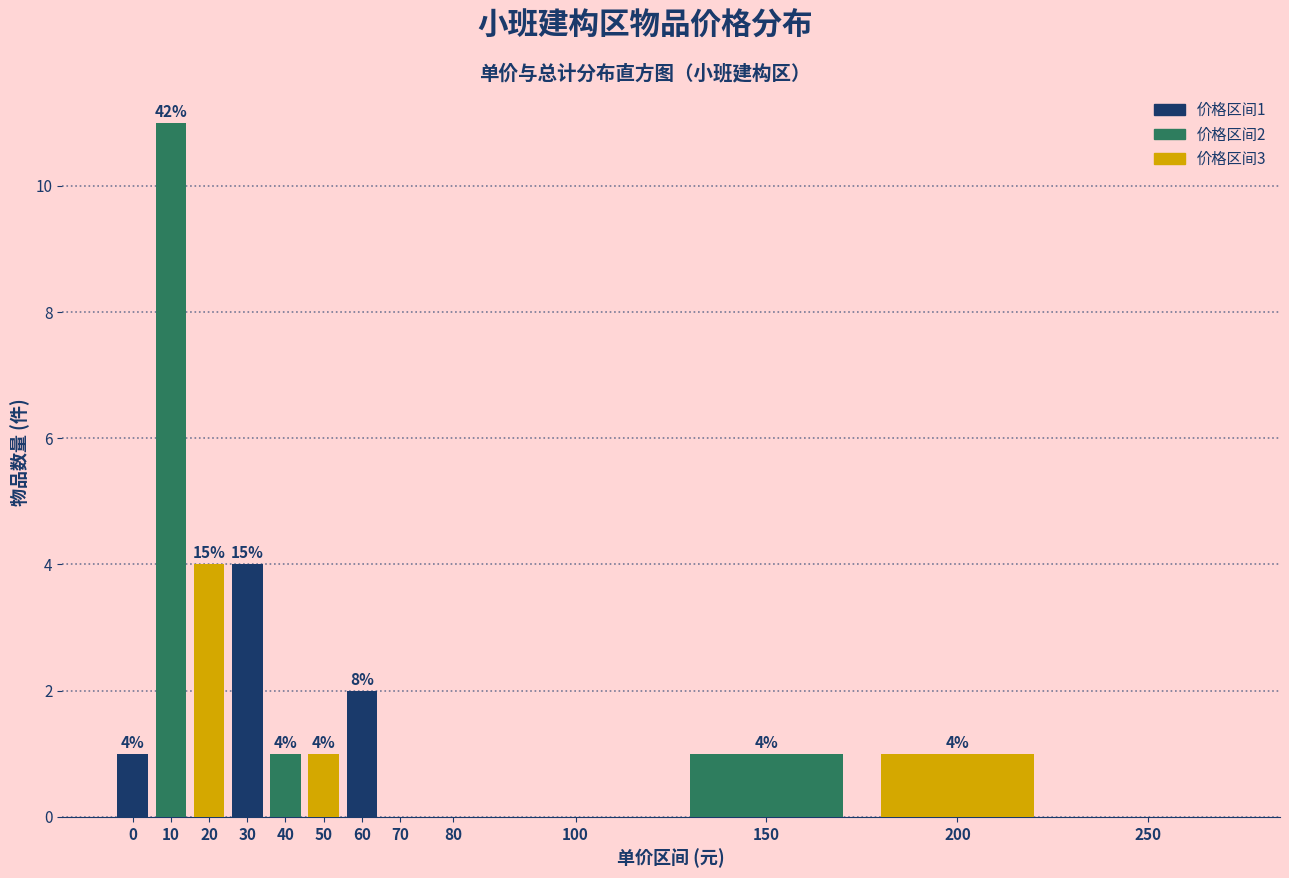

Reading right to left, list all the values displayed in this chart.

250=0	200=1	150=1	100=0	80=0	70=0	60=2	50=1	40=1	30=4	20=4	10=11	0=1